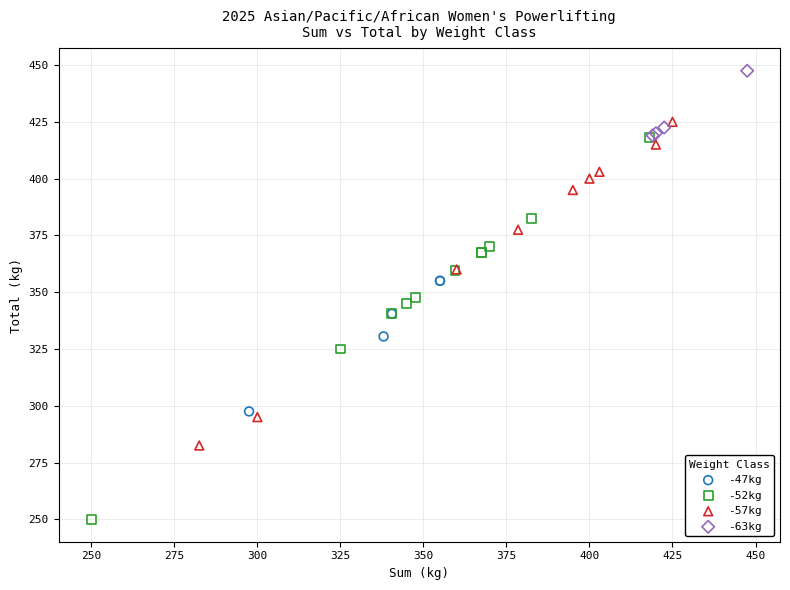

Which series reaches the minimum Y coordinate?

-52kg